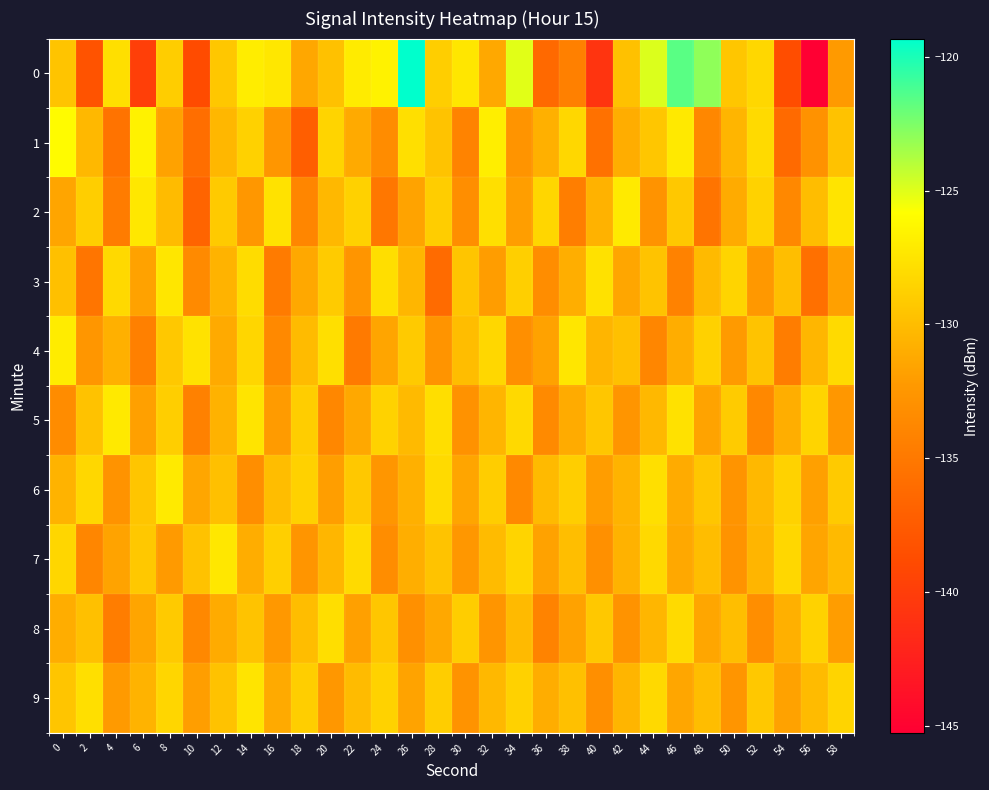

Which label corresponds to the largest value in the chart?

26